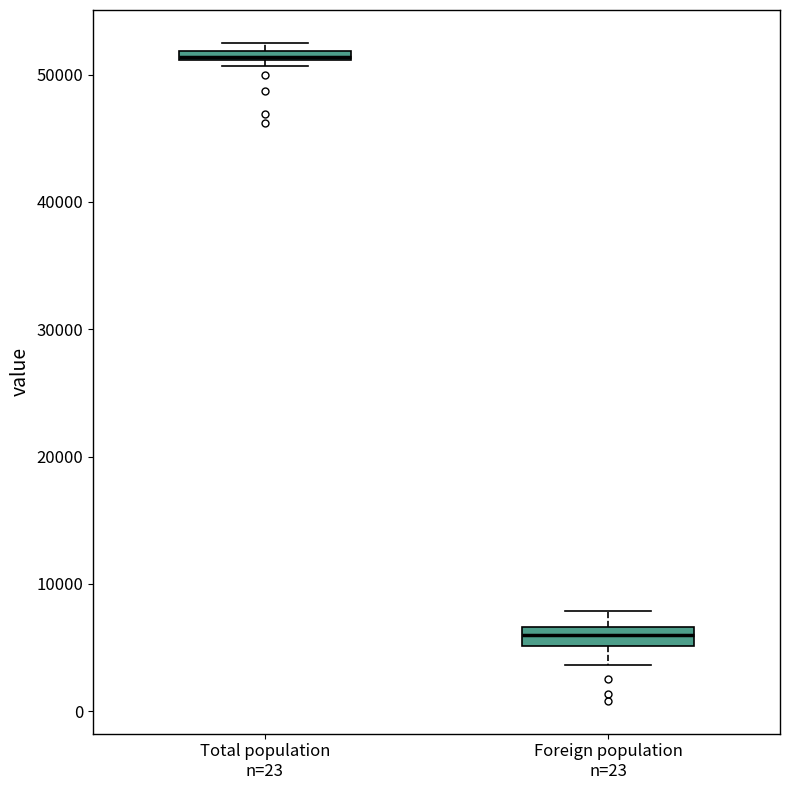

Which box's median line is the lowest?

Foreign population n=23